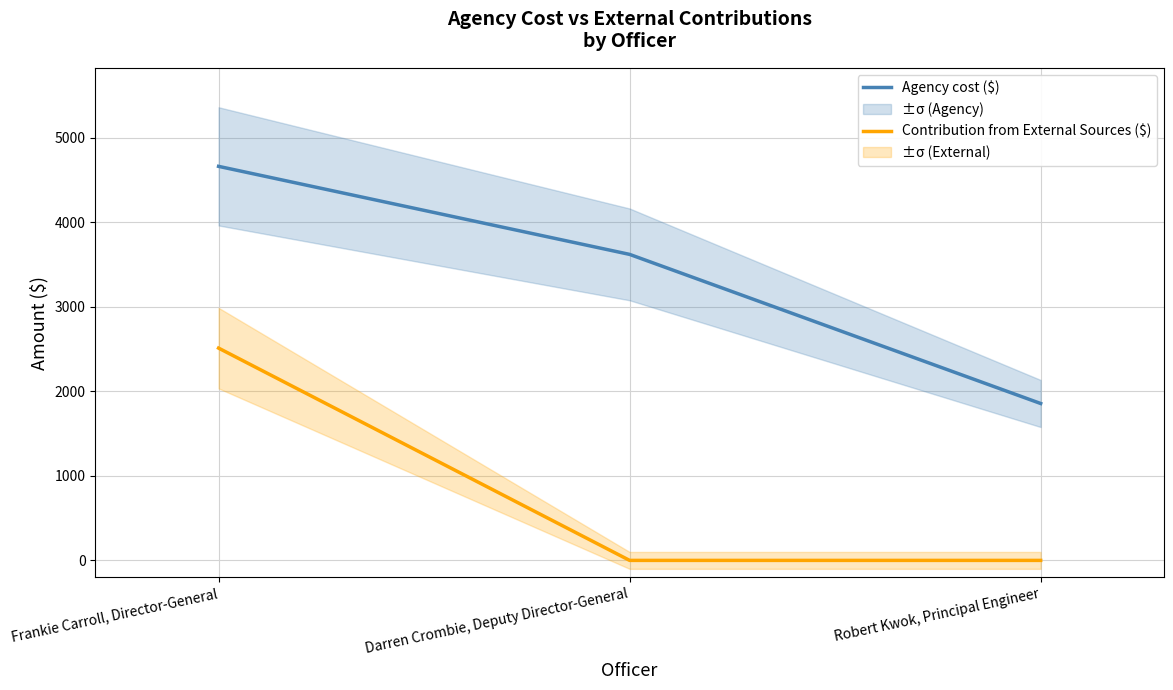

Reading left to right, list all the values displayed in this chart.

Agency cost ($): 4659	3618	1855
Contribution from External Sources ($): 2510	0	0